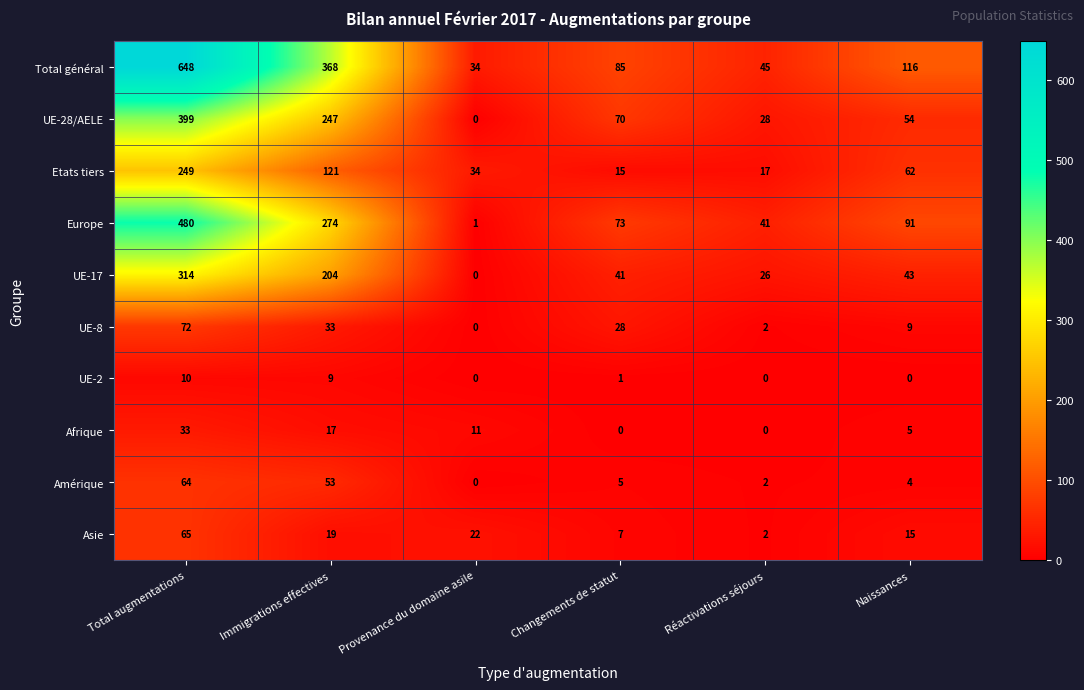

Between Total augmentations and Naissances, which series saw the biggest shift?

Total général